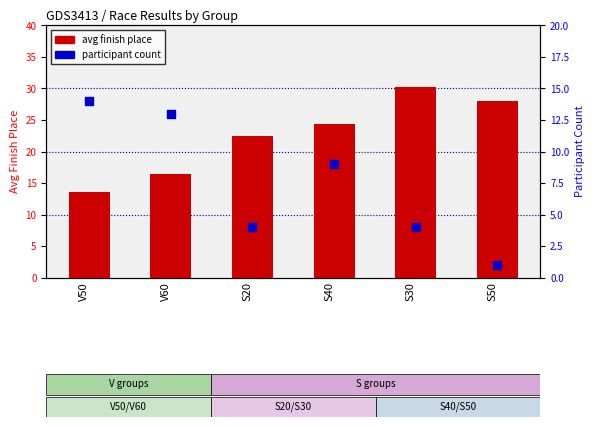

Which series has the largest total across all categories?

avg finish place